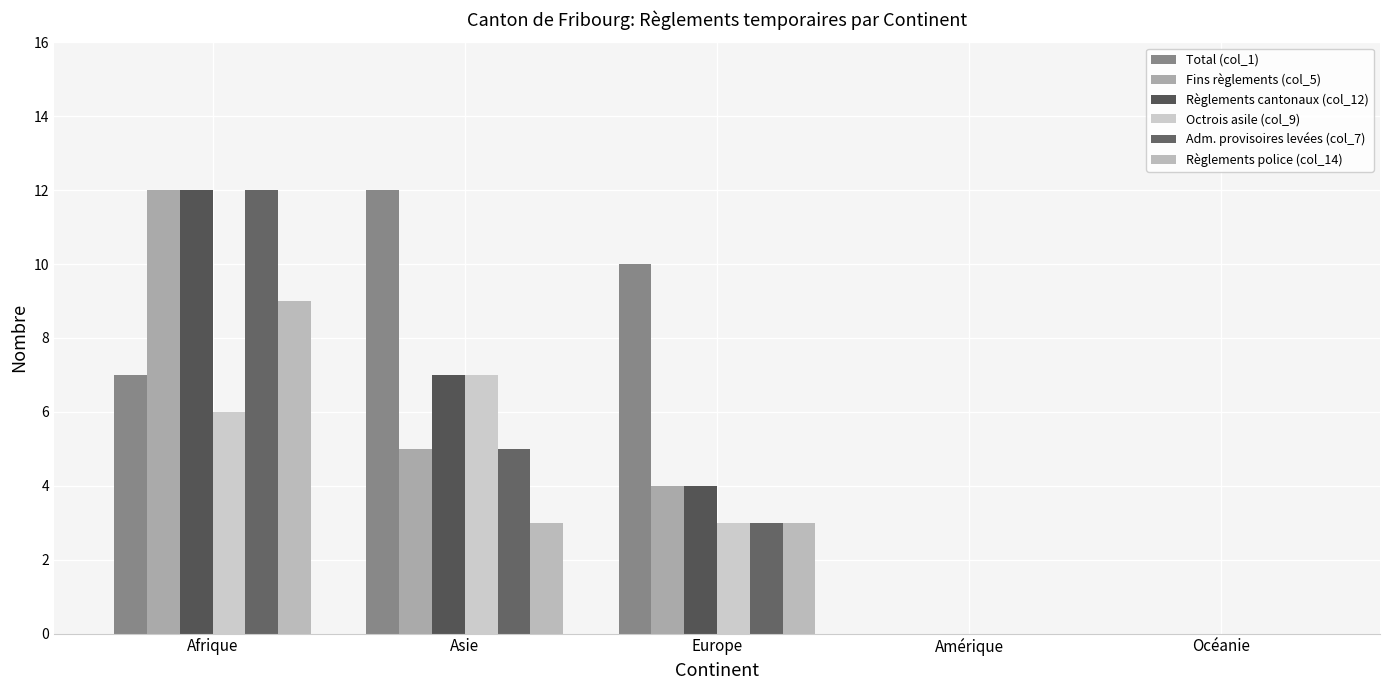

What is the approximate value of Total (col_1) at Afrique?

7